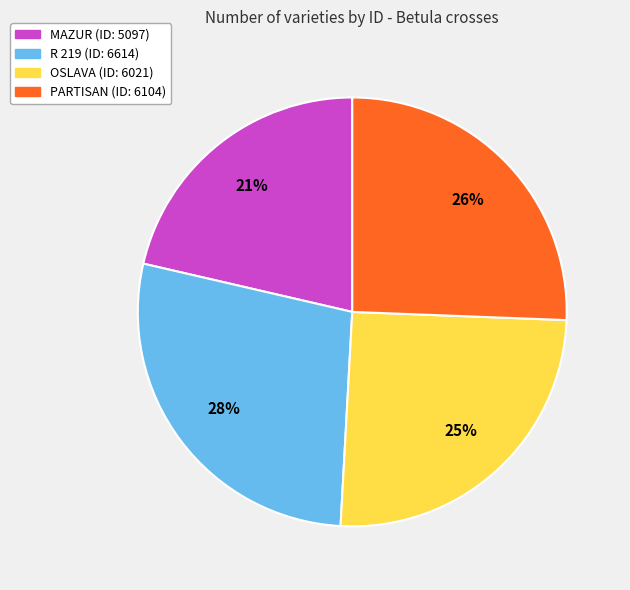

Combined, do PARTISAN (ID: 6104) and MAZUR (ID: 5097) account for over 50%?

No